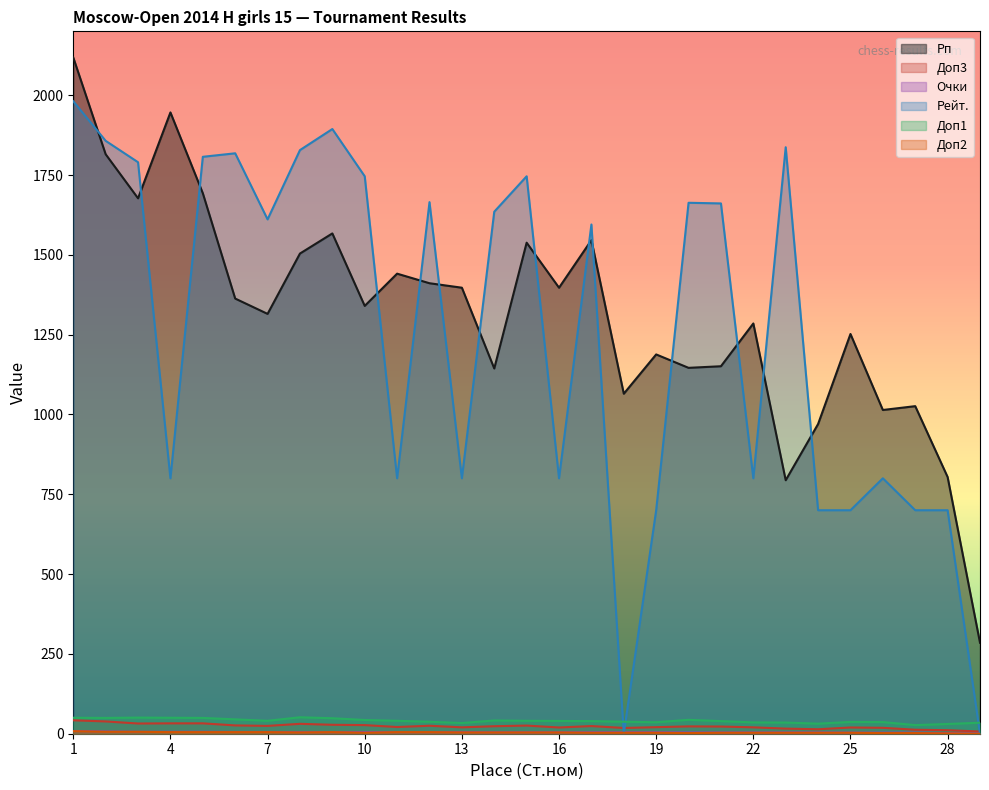

What is the difference between the maximum and minimum values in the Доп2 series?

8.0